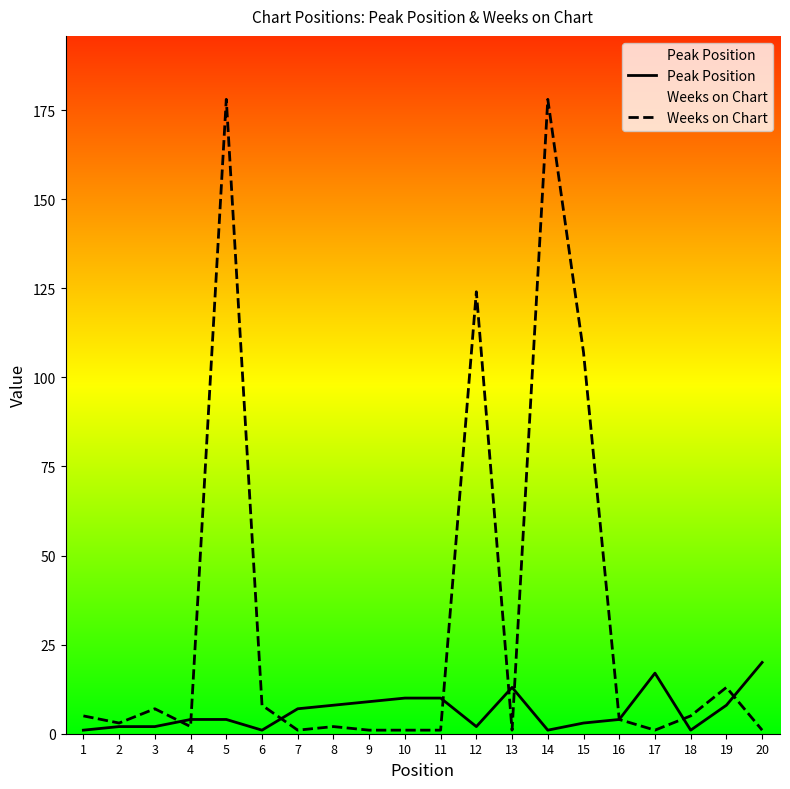

Which label corresponds to the smallest value in the chart?

1